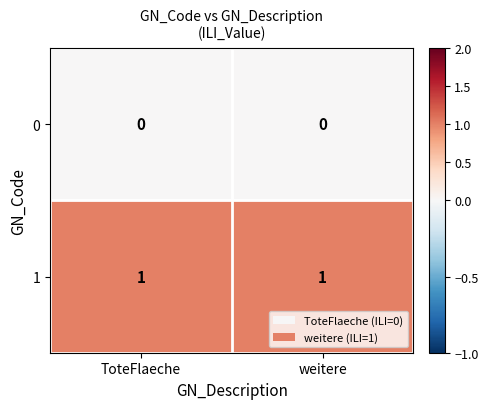

At weitere, list the series in order from largest to smallest.

1, 0